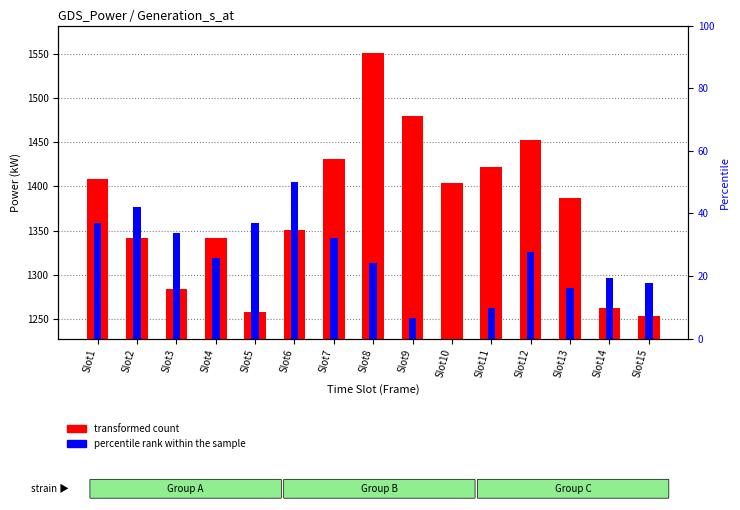

How many bars are there in total?

30